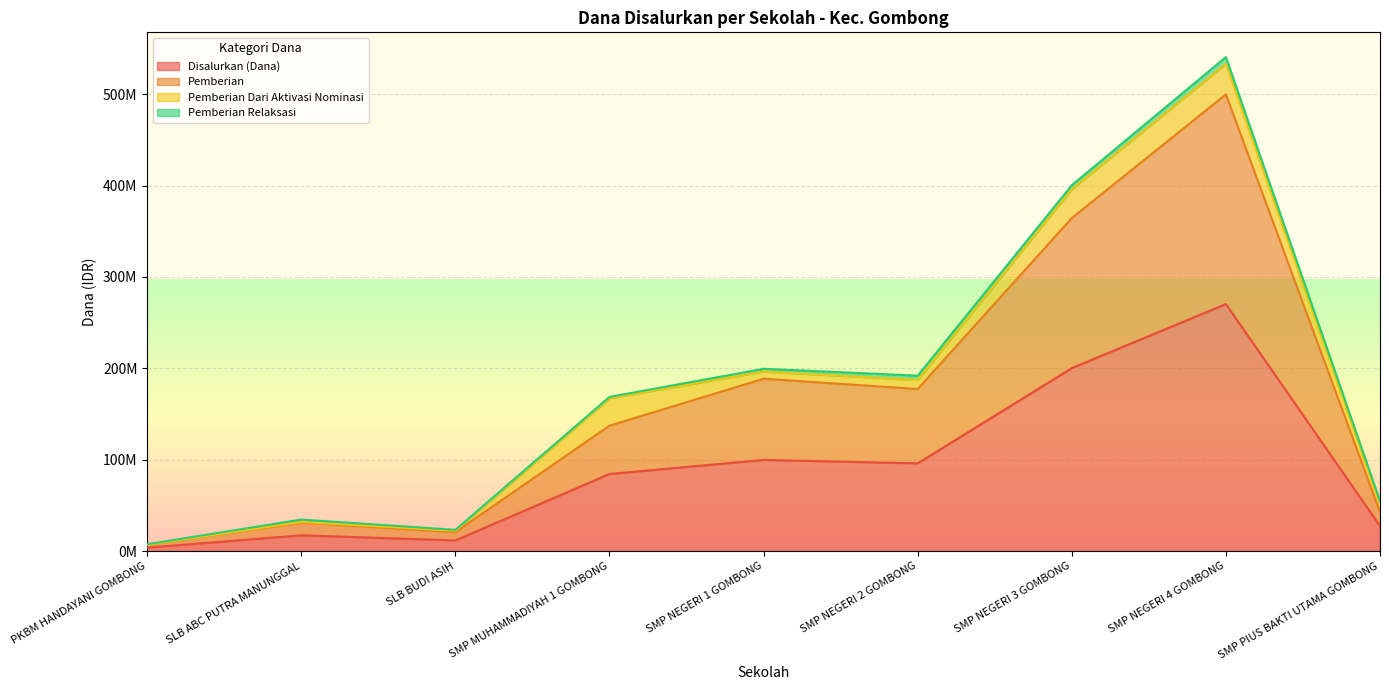

At which category is the sum across all series the highest?

SMP NEGERI 4 GOMBONG